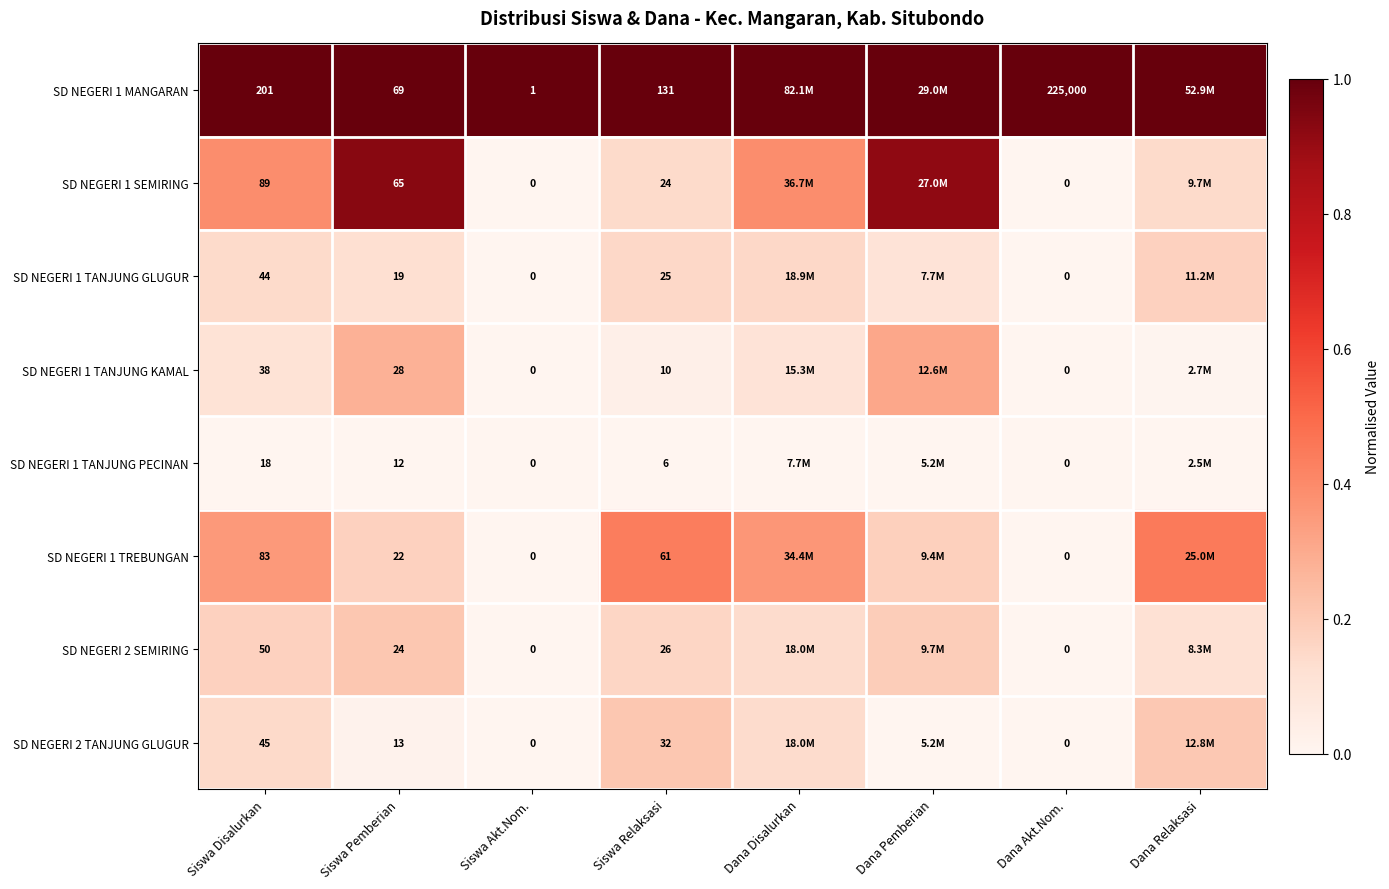

Is the value of SD NEGERI 1 TREBUNGAN at Dana Akt.Nom. greater than the value of SD NEGERI 1 MANGARAN at Siswa Relaksasi?

No